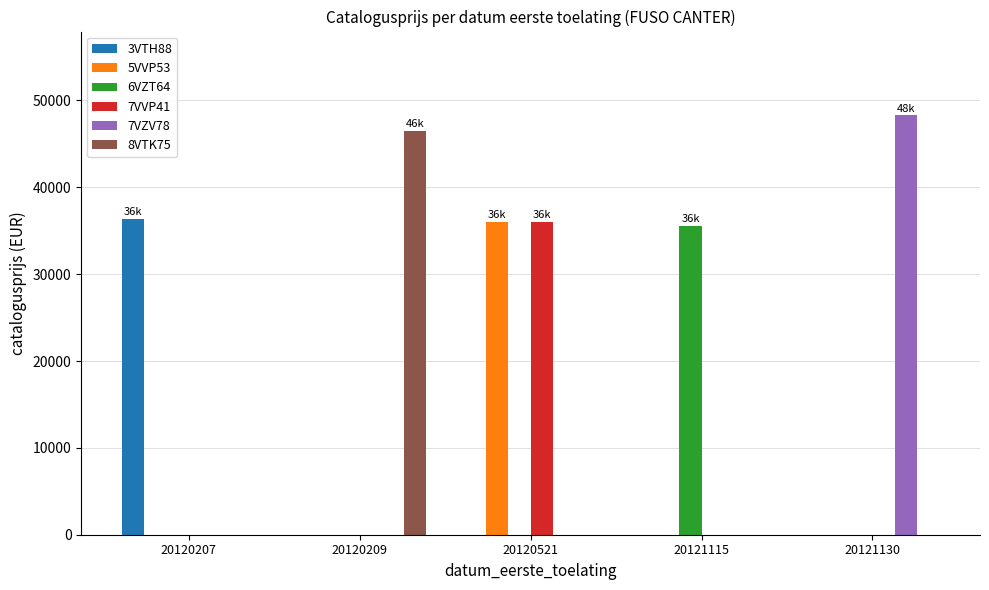

Reading left to right, transcribe all the data shown in this chart.

3VTH88: 20120207=36369	20120209=0	20120521=0	20121115=0	20121130=0
5VVP53: 20120207=0	20120209=0	20120521=36040	20121115=0	20121130=0
6VZT64: 20120207=0	20120209=0	20120521=0	20121115=35567	20121130=0
7VVP41: 20120207=0	20120209=0	20120521=36040	20121115=0	20121130=0
7VZV78: 20120207=0	20120209=0	20120521=0	20121115=0	20121130=48280
8VTK75: 20120207=0	20120209=46500	20120521=0	20121115=0	20121130=0